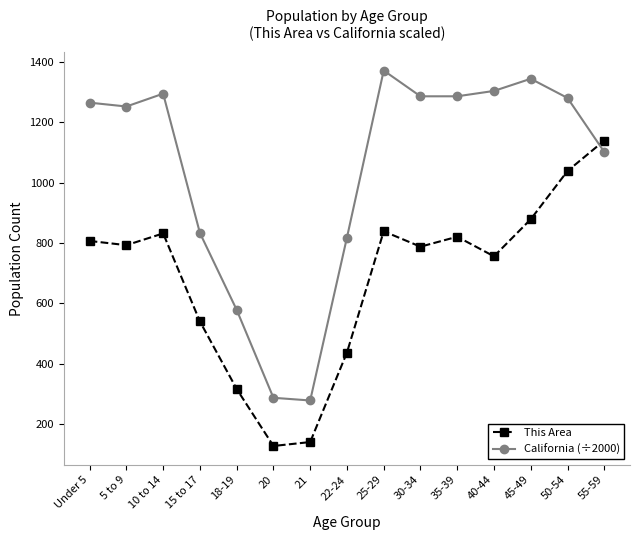

List the series in order of their overall mean, lowest first.

This Area, California (÷2000)